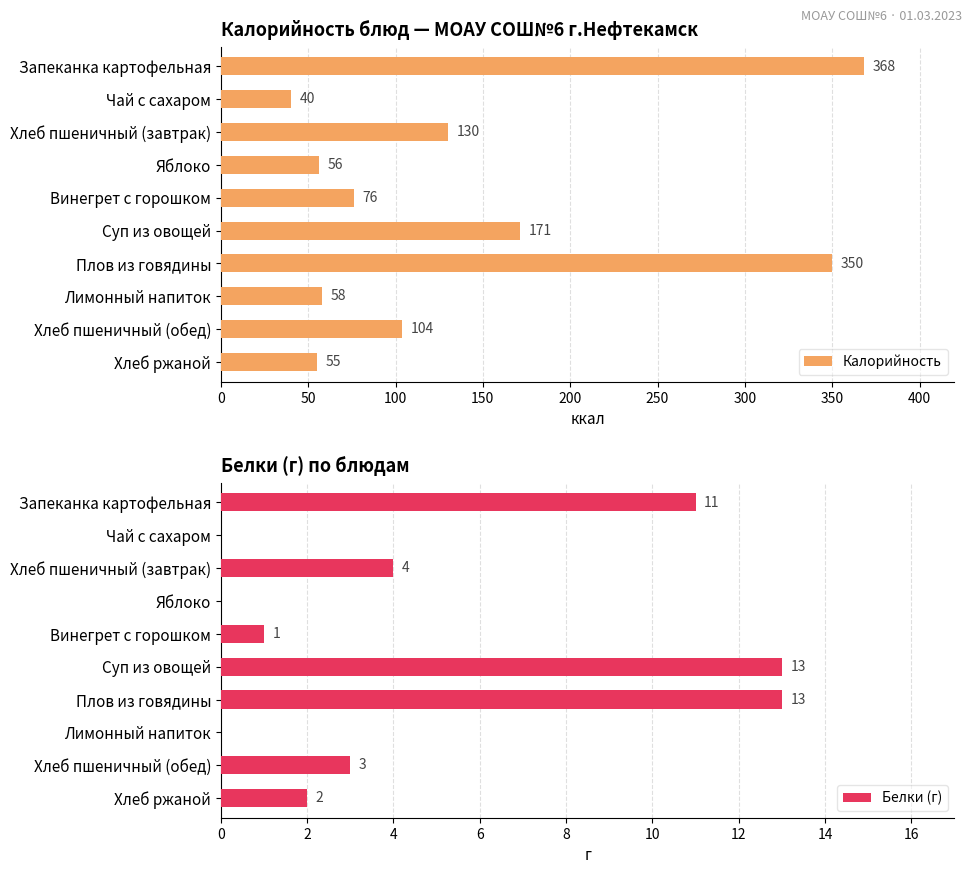

Read the Калорийность value at Хлеб пшеничный (обед), to the nearest 5.

105